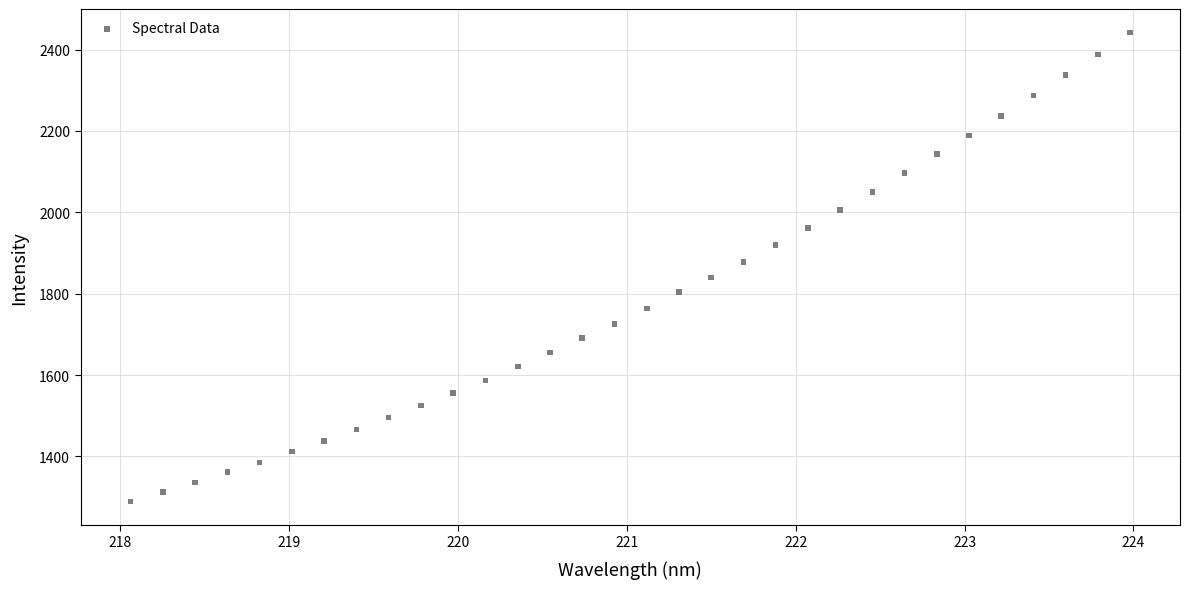

What is the range of X values (max minus min)?

5.9